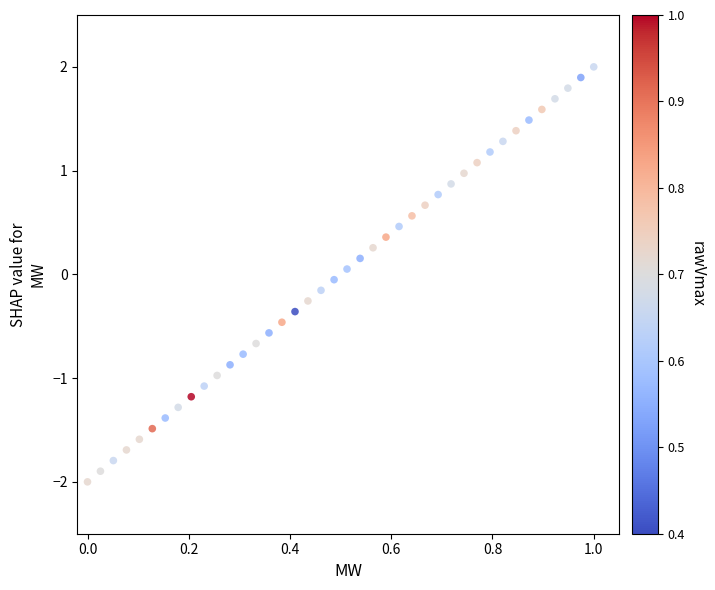

What is the range of X values (max minus min)?

1.0